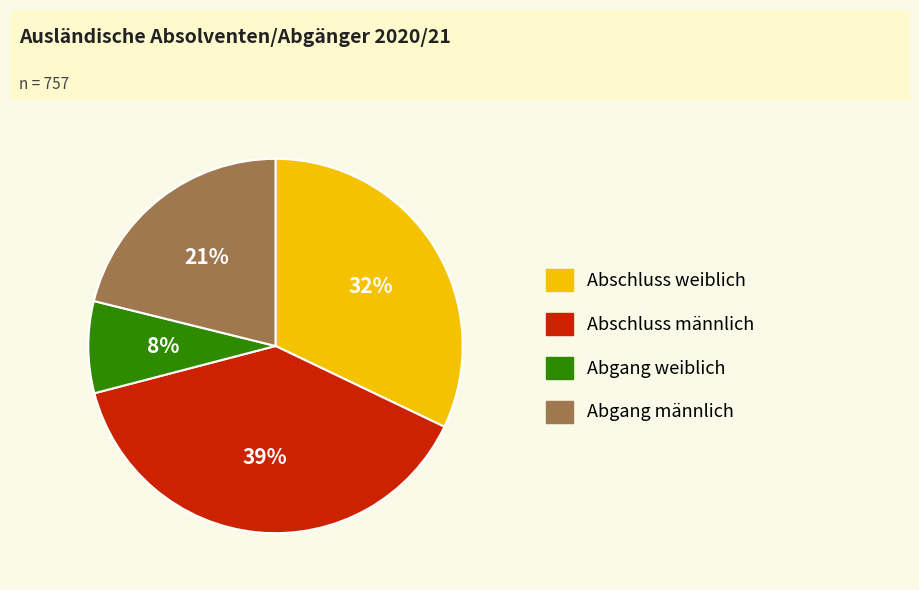

Is the sum of Abgang weiblich and Abschluss weiblich greater than half?

No